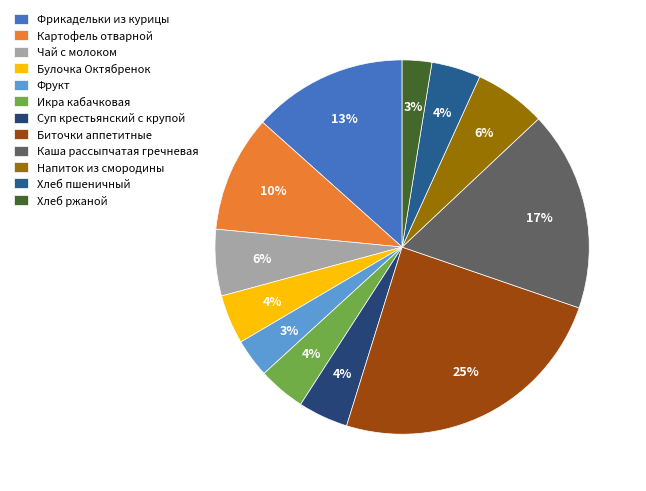

To the nearest percent, what is the average slice percentage?

8%